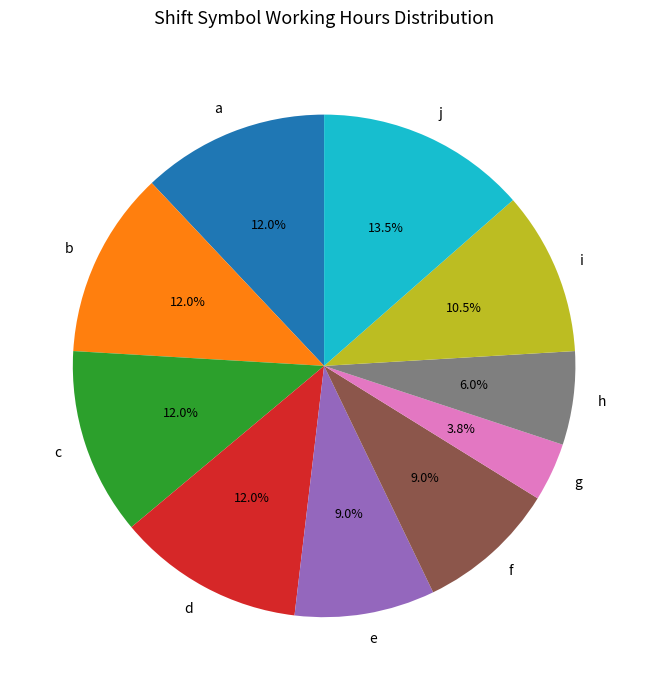

Approximately how many times larger is the value at a compared to d?

1.0